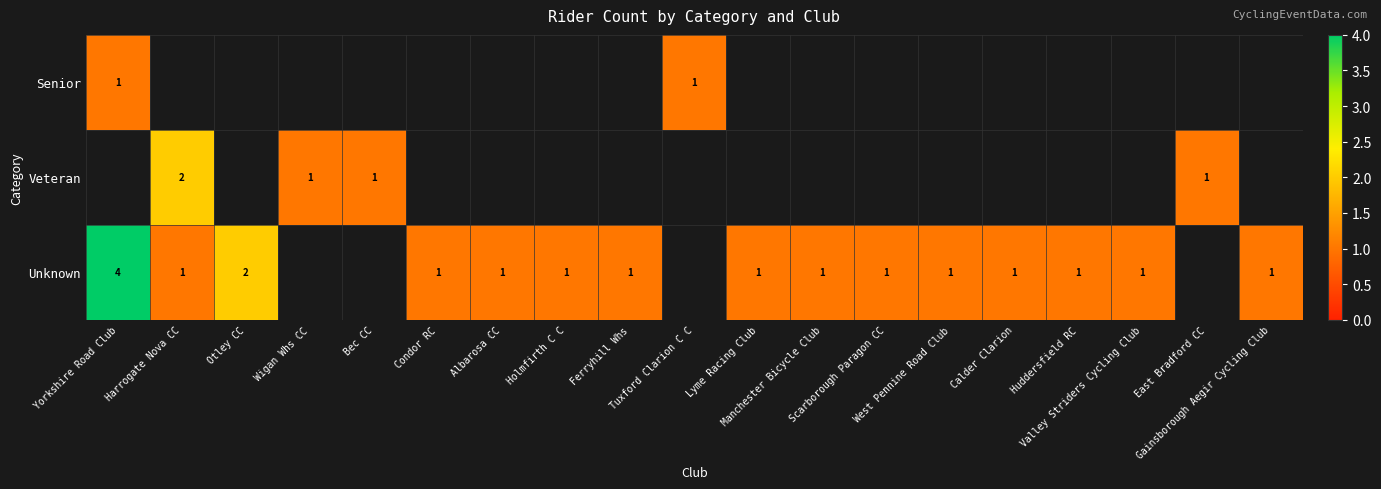

Which series changed the most between Harrogate Nova CC and Ferryhill Whs?

Unknown